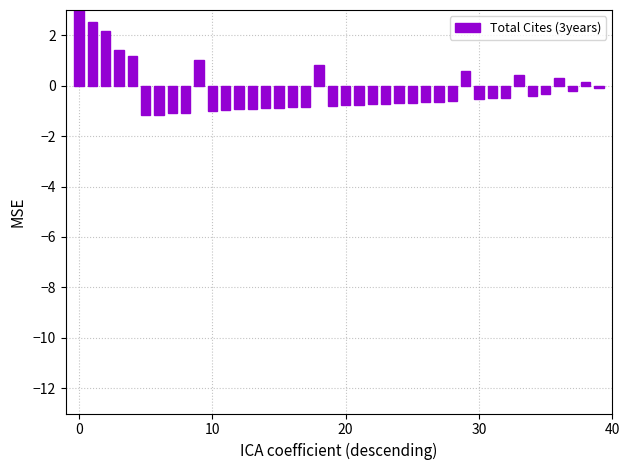

Are the bars horizontal?

No